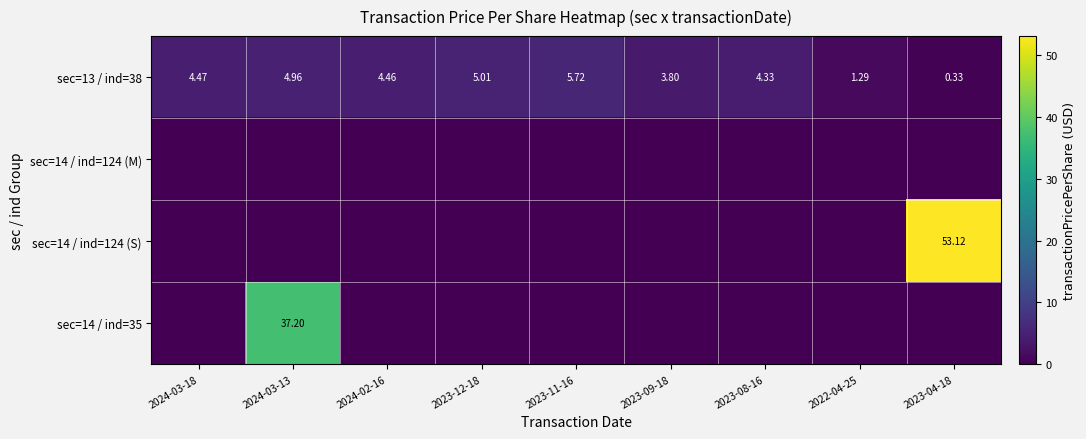

At how many categories does at least one series exceed 51?

1